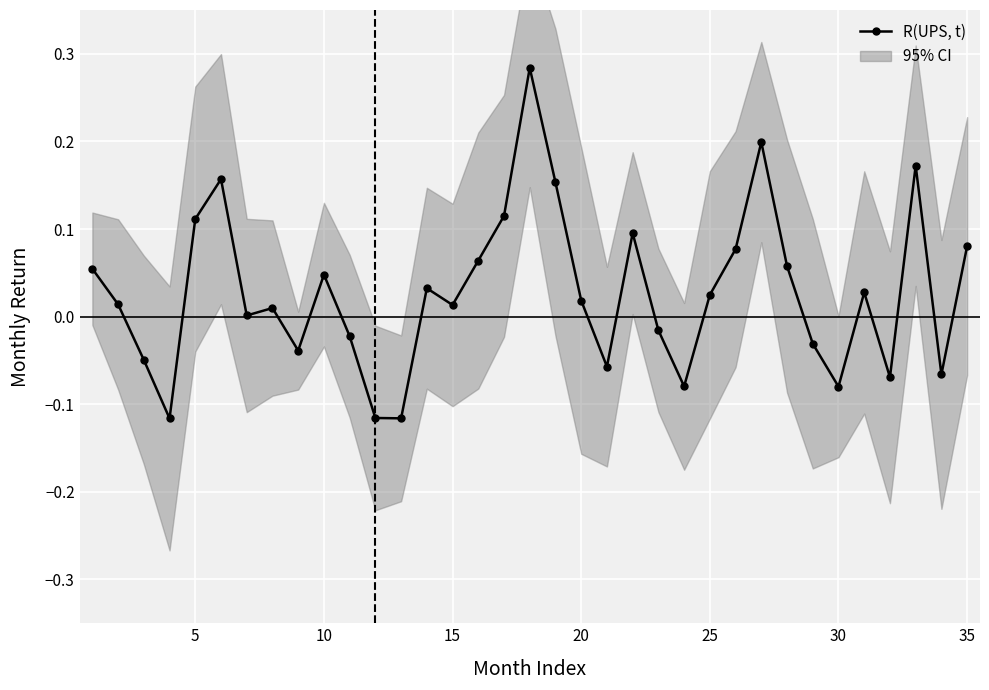

True or false: the data has more than 2 interior local peaks.

True